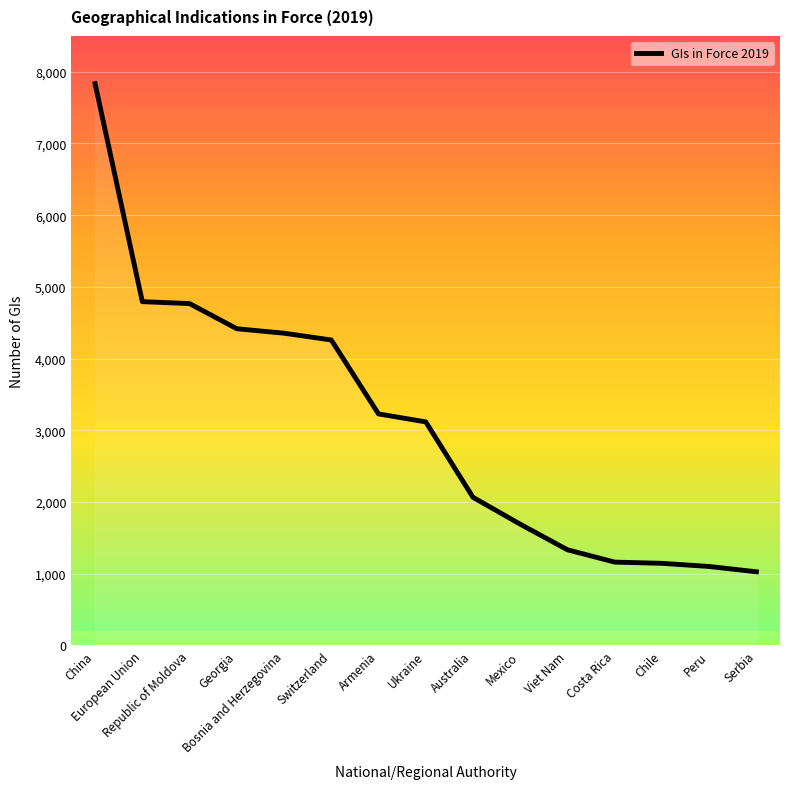

What is the change in value from Republic of Moldova to Ukraine?

-1650